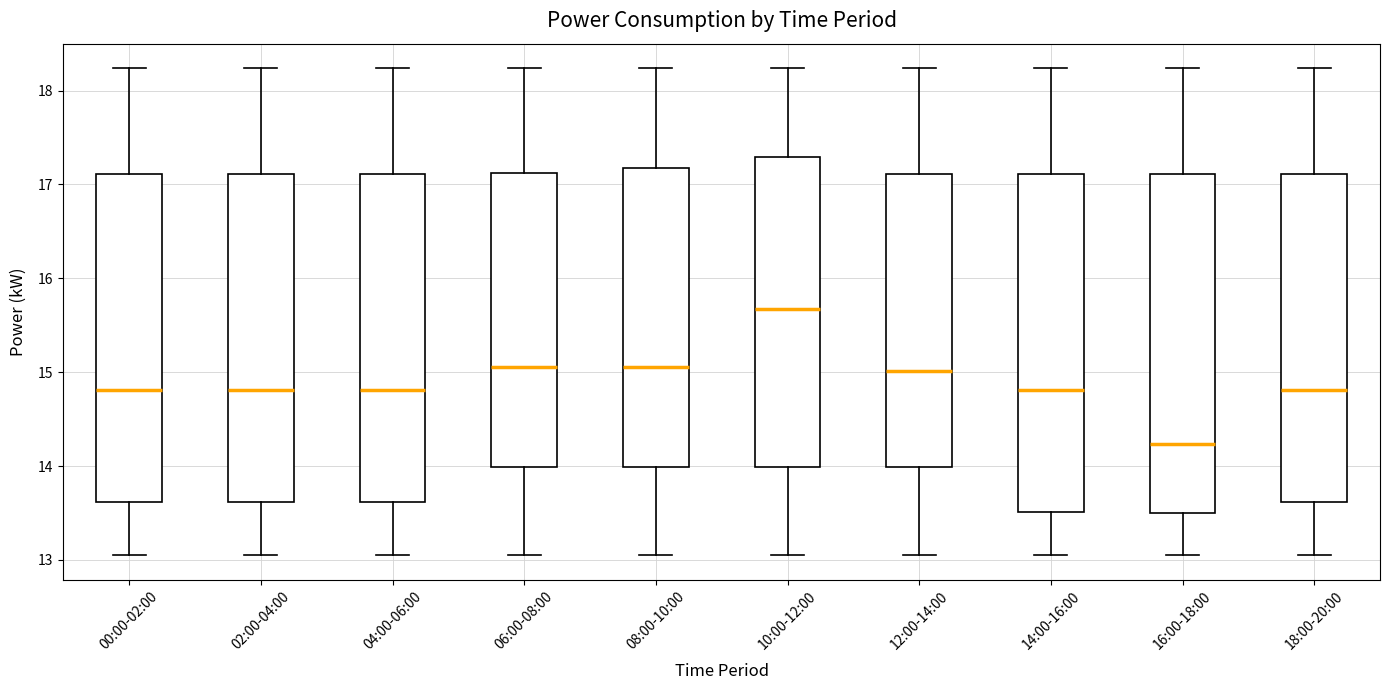

Which box's median line is the highest?

10:00-12:00